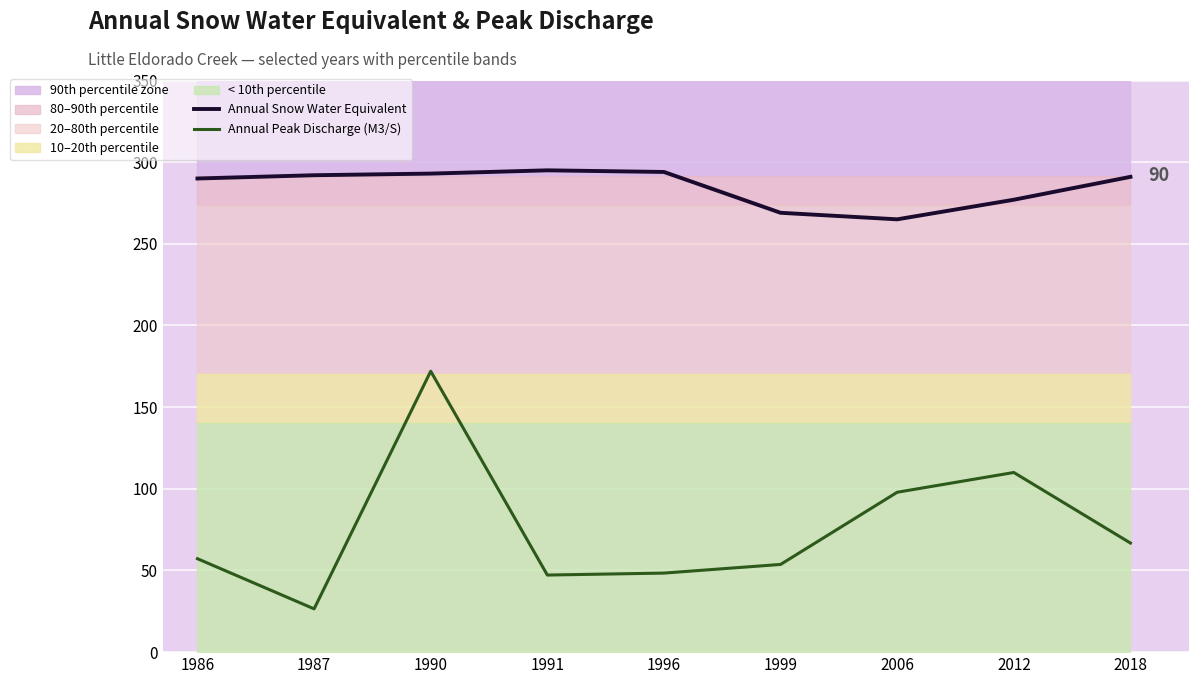

The value of Annual Peak Discharge (M3/S) at 1991 is 19.5. True or false?

False